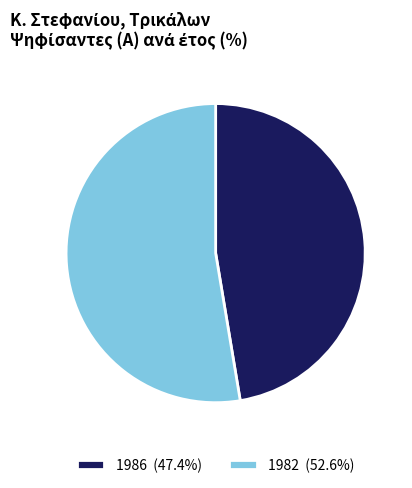

Combined, do 1986 (47.4%) and 1982 (52.6%) account for over 50%?

Yes